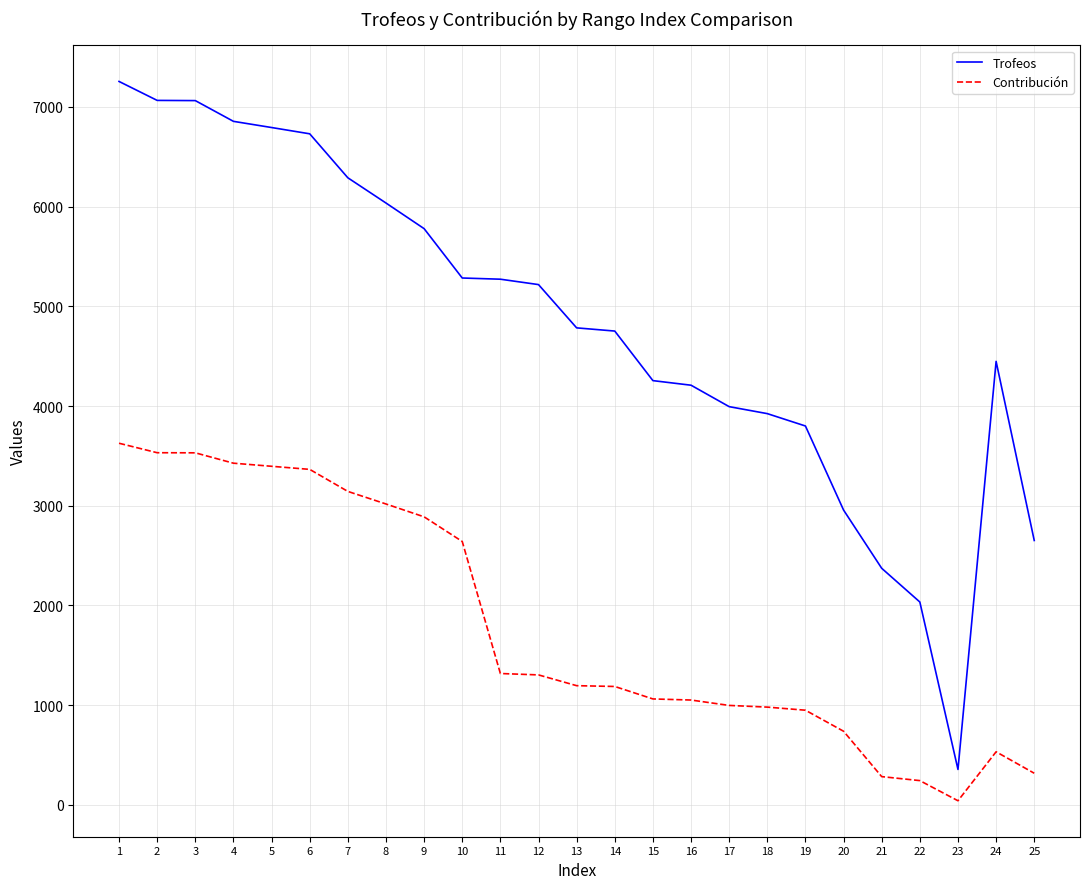

Is it true that Contribución equals 1102 at 20?

False